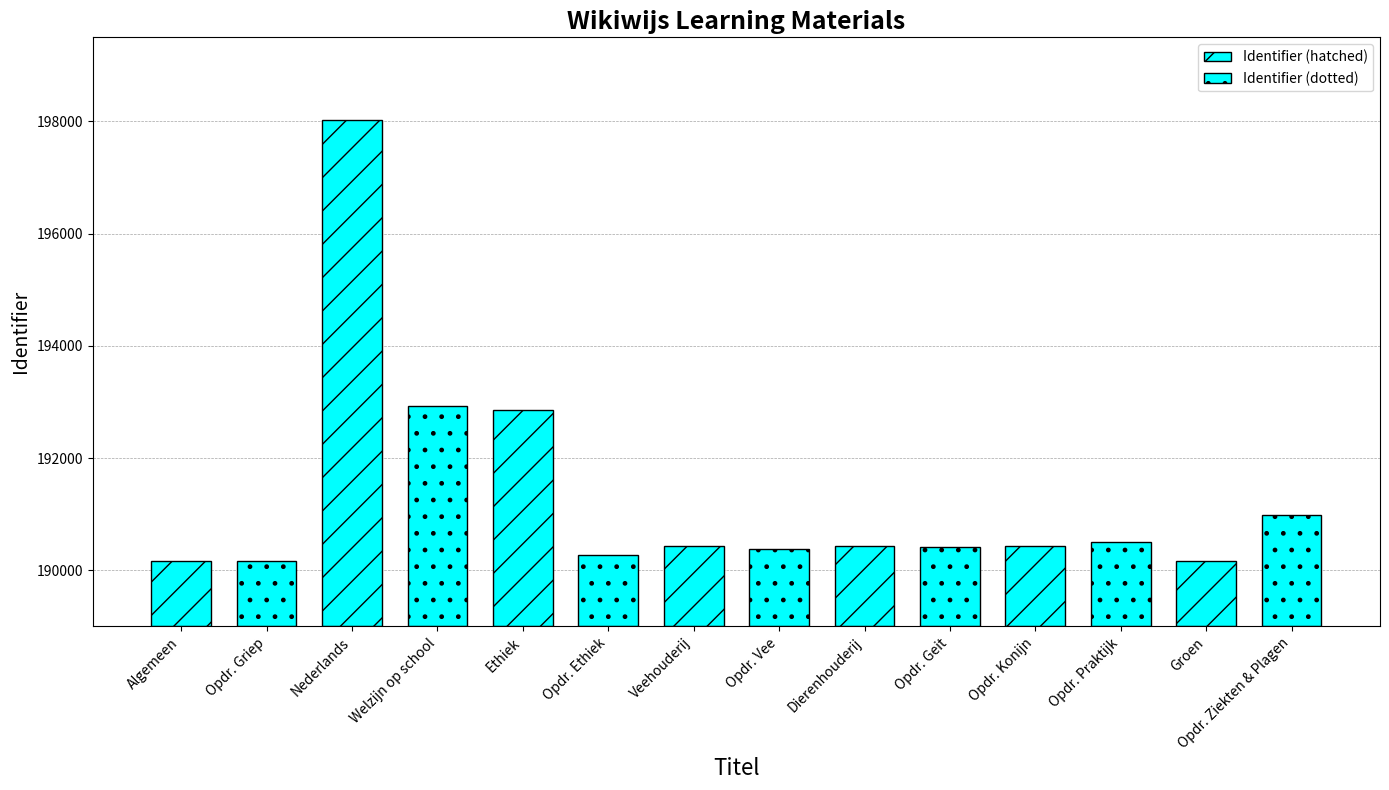

List the labels in order of value, smallest first.

Algemeen, Groen, Opdr. Griep, Opdr. Ethiek, Opdr. Vee, Opdr. Geit, Veehouderij, Dierenhouderij, Opdr. Konijn, Opdr. Praktijk, Opdr. Ziekten & Plagen, Ethiek, Welzijn op school, Nederlands